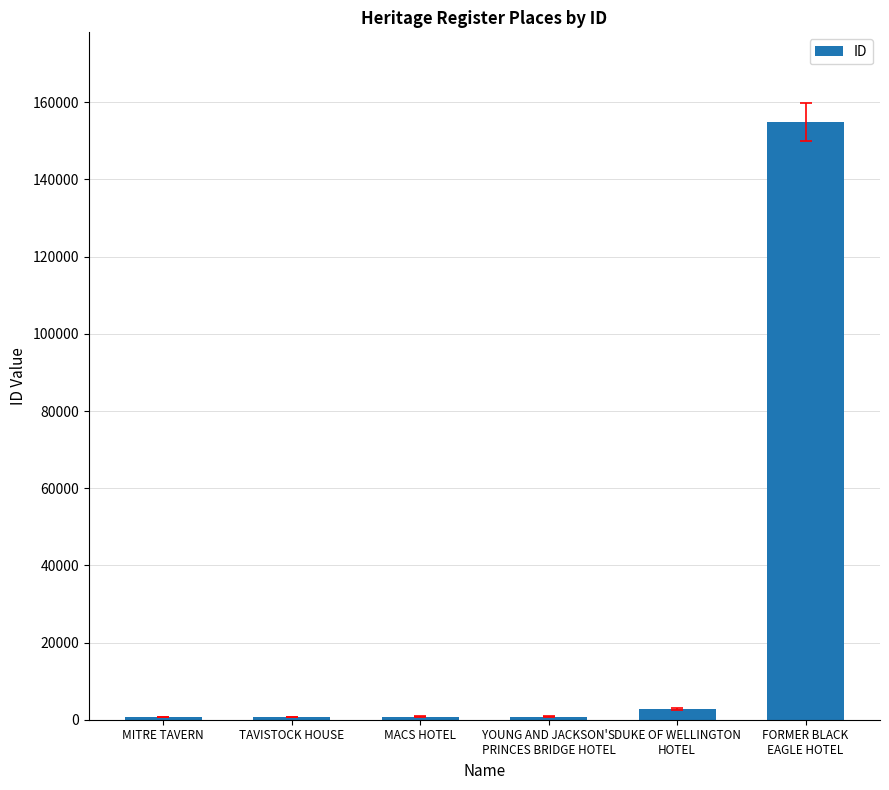

True or false: the data shows 751 at TAVISTOCK HOUSE.

True